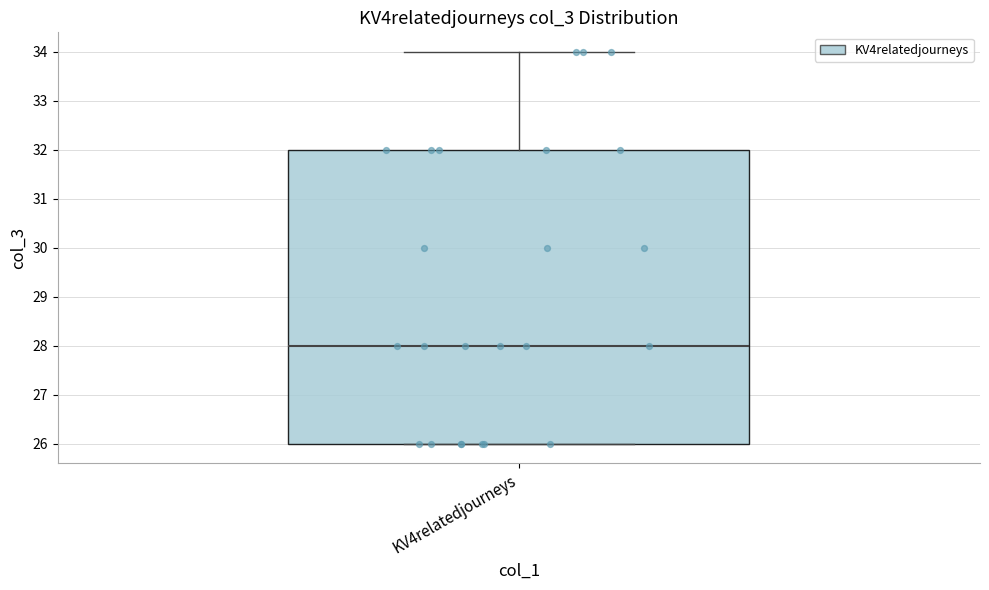

Where does the median line of the box for KV4relatedjourneys sit on the y-axis? The values are not printed on the chart, so give them approximately, as read against the axis.

28